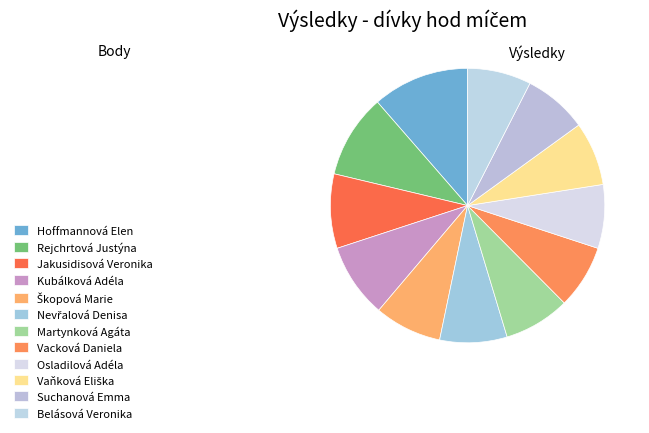

What is the change in value from Hoffmannová Elen to Suchanová Emma?

-28